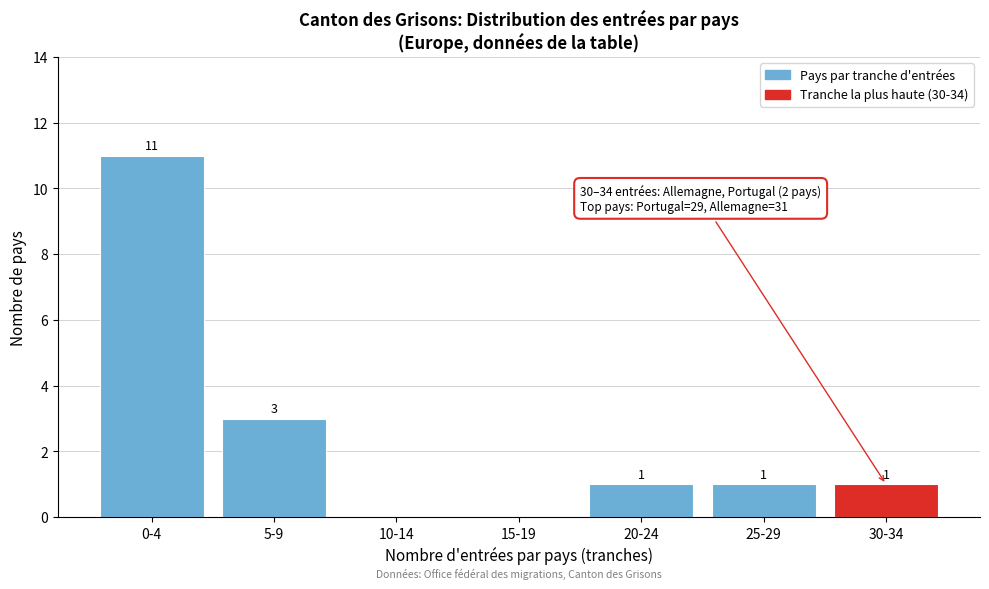

Reading left to right, what are all the values shown in this chart?

0-4=11	5-9=3	10-14=0	15-19=0	20-24=1	25-29=1	30-34=1